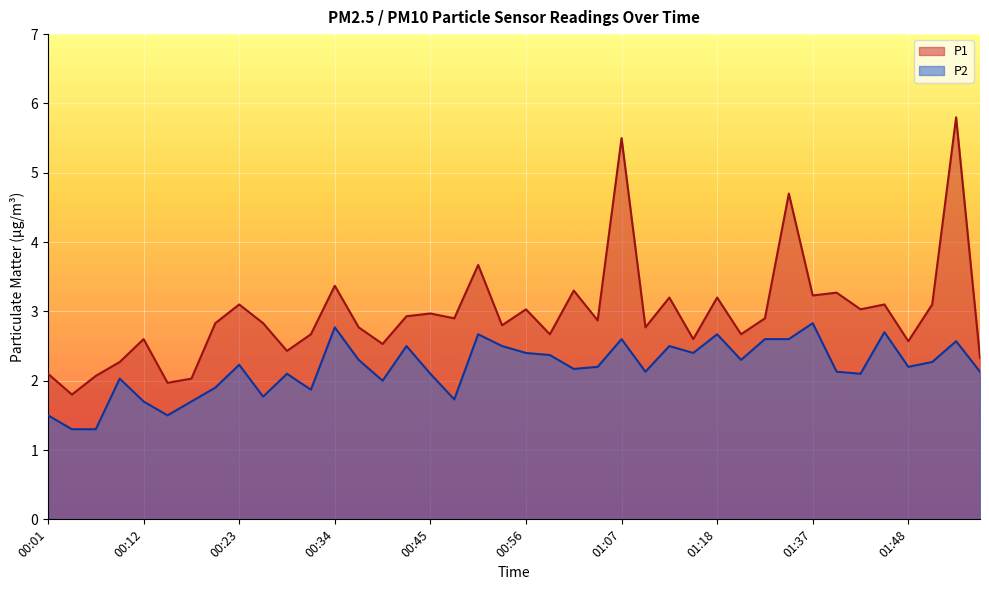

True or false: P2 and P1 cross at least once.

False